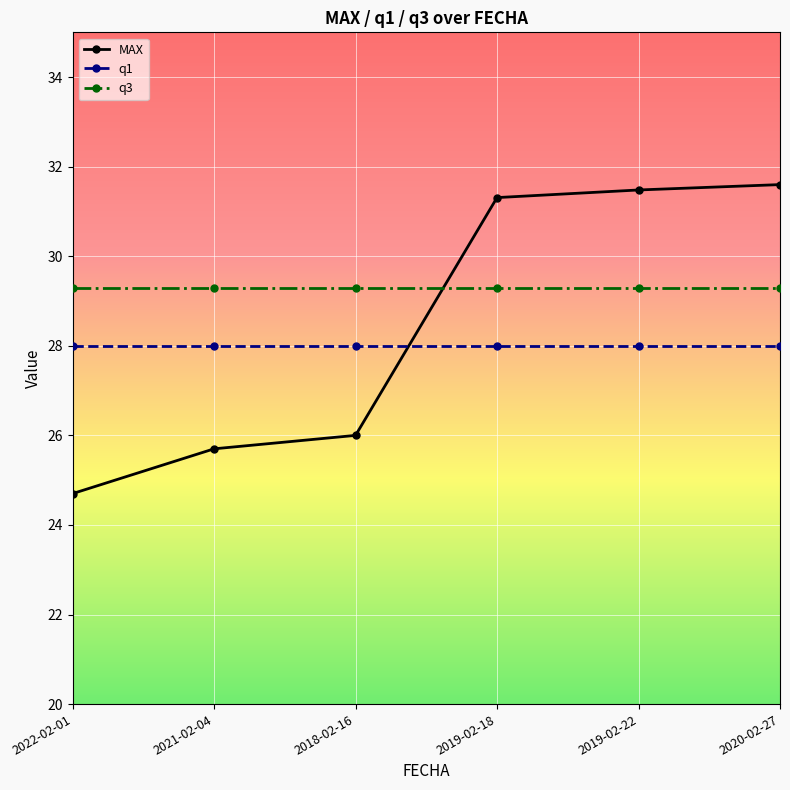

What is the value of the q1 point at the 1st from the left?

28.0